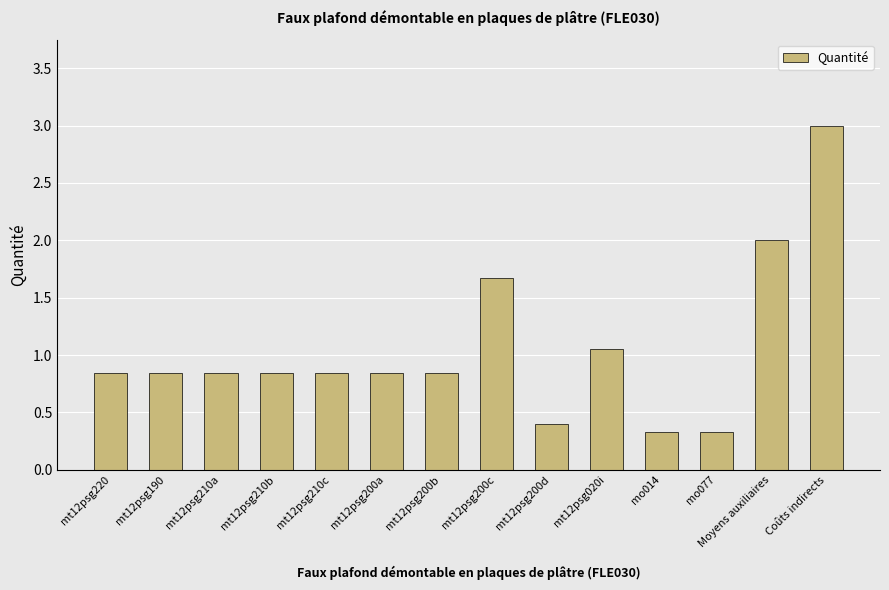

What is the difference between the maximum and minimum values?

2.7